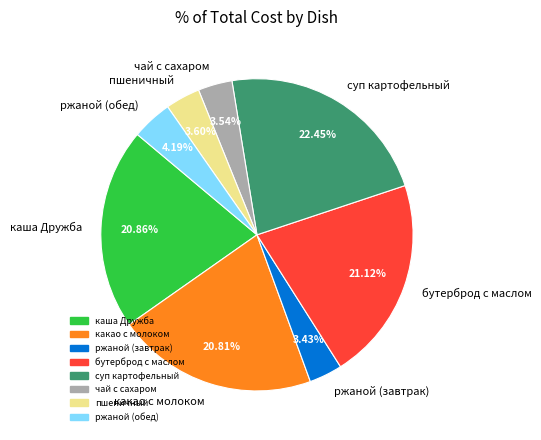

Is бутерброд с маслом the majority of the pie?

No